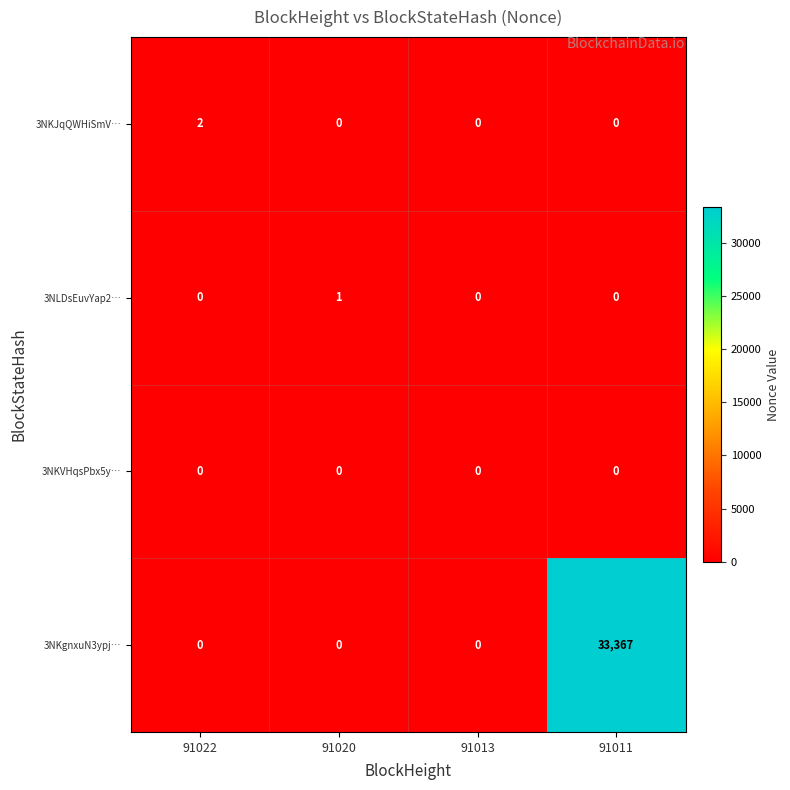

What is the sum of all 3NKgnxuN3ypj… values?

33367